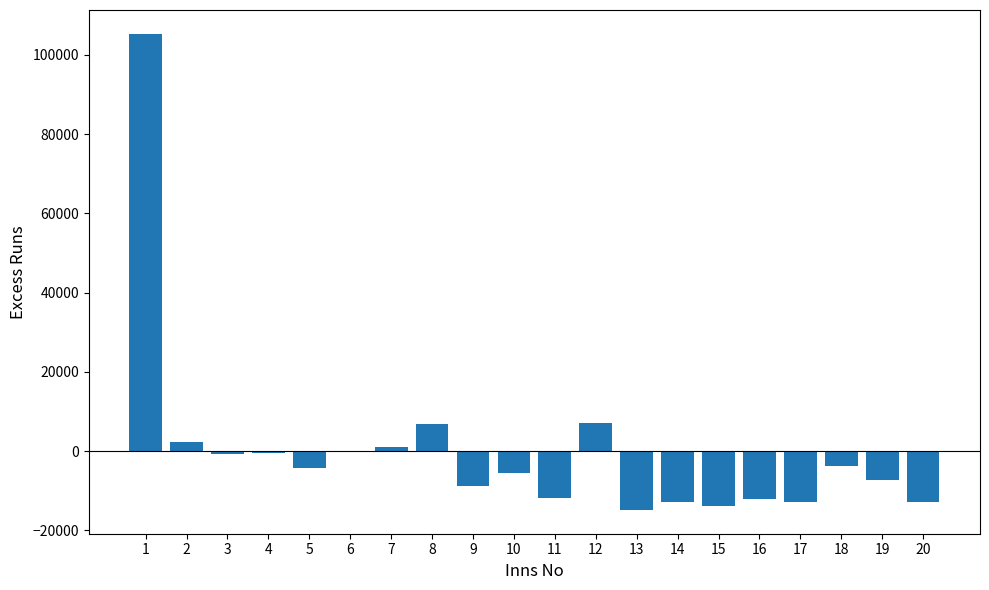

The value at 9 is -4063.1. True or false?

False